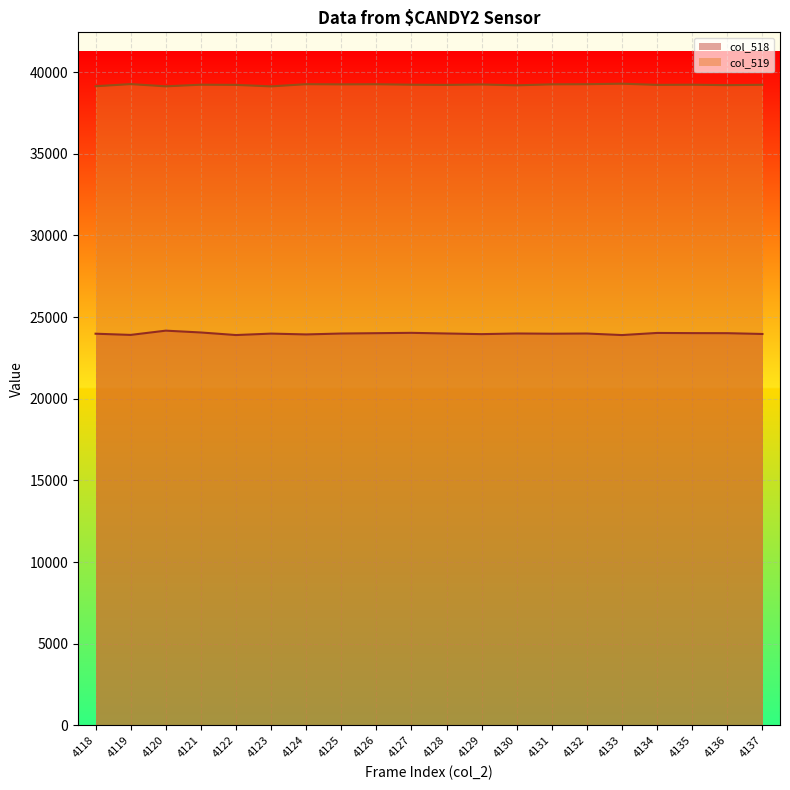

List the labels in order of col_518 value, smallest first.

4133, 4122, 4119, 4124, 4129, 4137, 4131, 4118, 4123, 4125, 4132, 4128, 4130, 4126, 4136, 4135, 4134, 4127, 4121, 4120